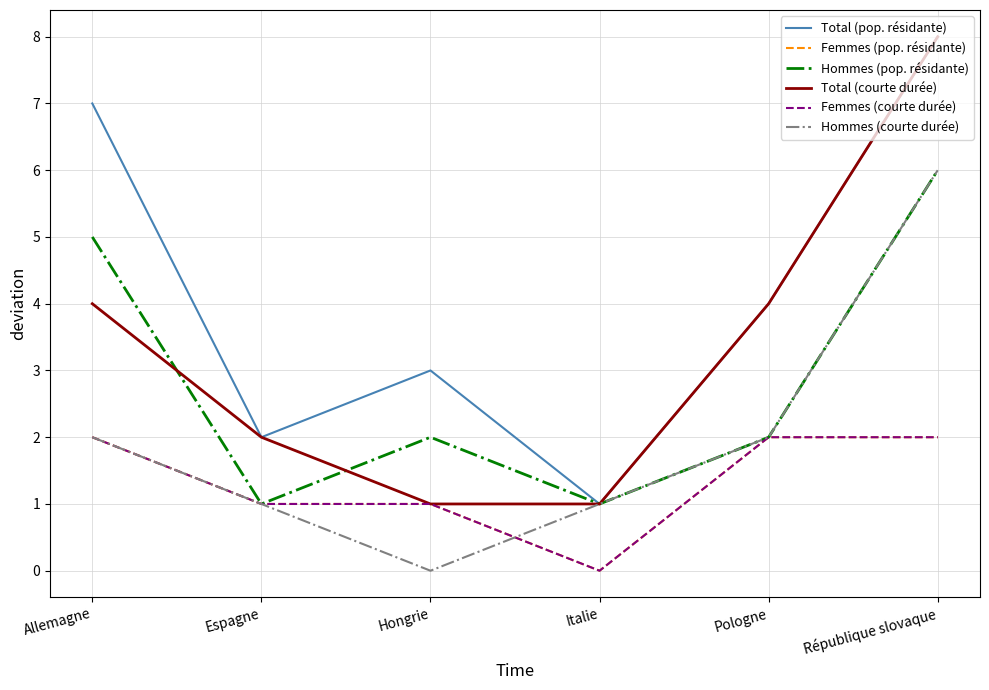

Does the chart have visible grid lines?

Yes